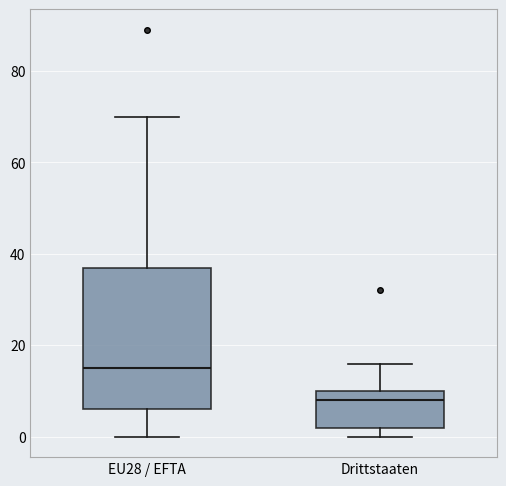

Comparing the boxes themselves (not the whiskers), which one is the tallest?

EU28 / EFTA